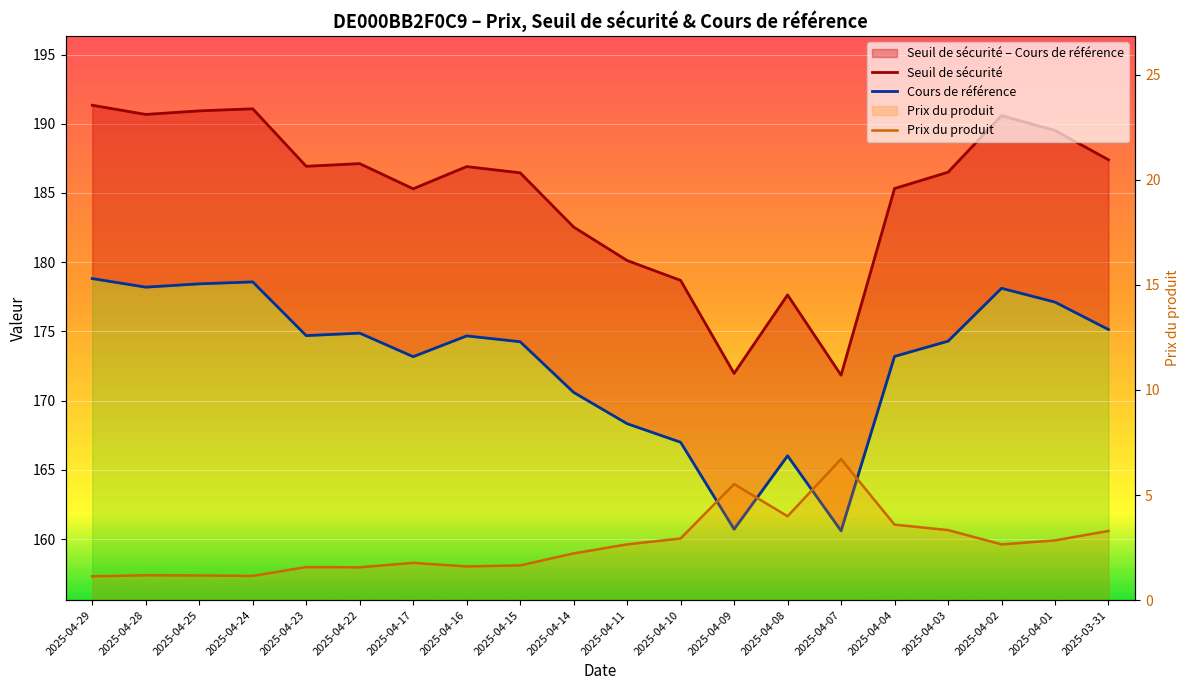

At how many categories does at least one series exceed 100?

20